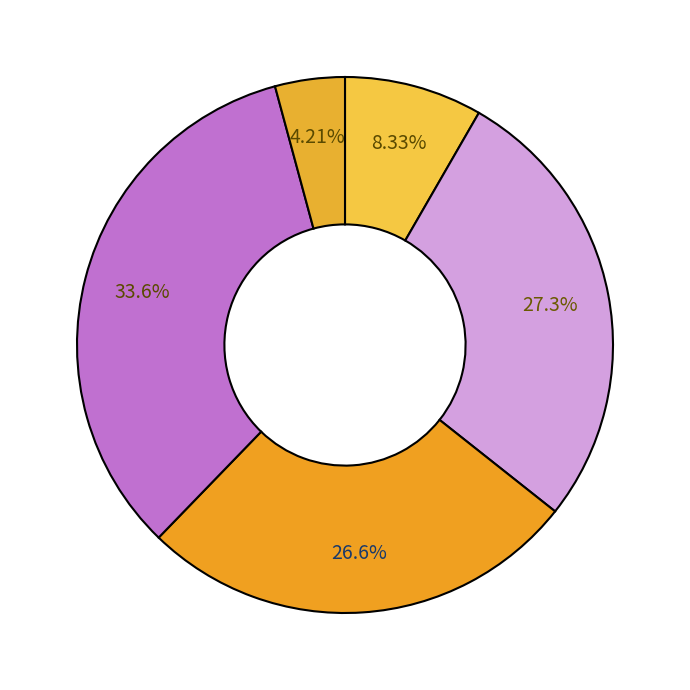

How many segments does this pie chart have?

5